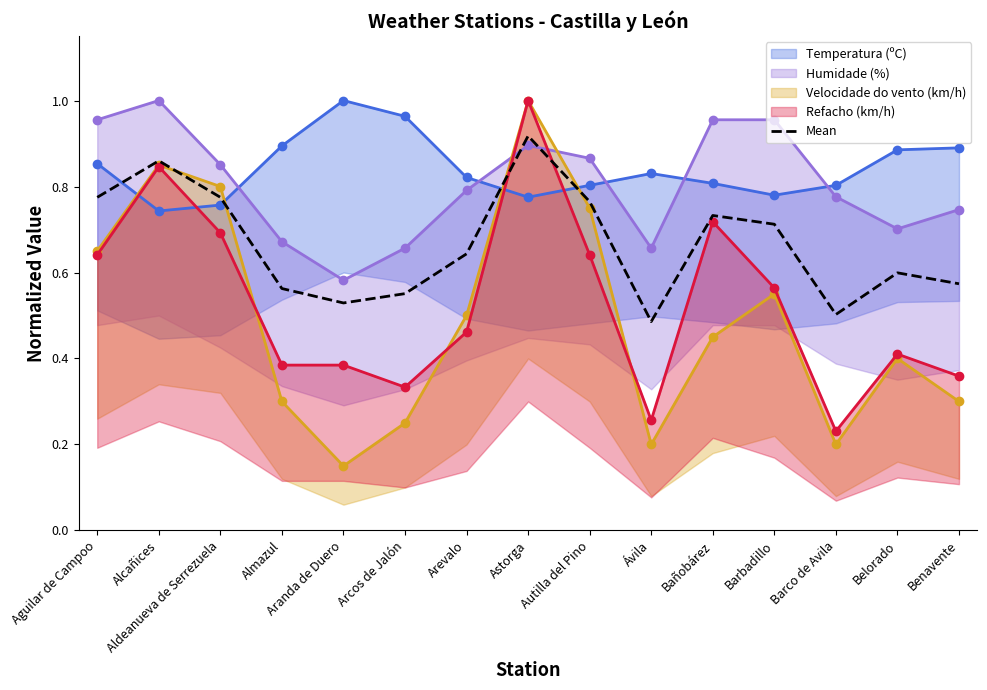

List the labels in order of value, smallest first.

Ávila, Barco de Avila, Aranda de Duero, Arcos de Jalón, Almazul, Benavente, Belorado, Arevalo, Barbadillo, Bañobárez, Autilla del Pino, Aguilar de Campoo, Aldeanueva de Serrezuela, Alcañices, Astorga